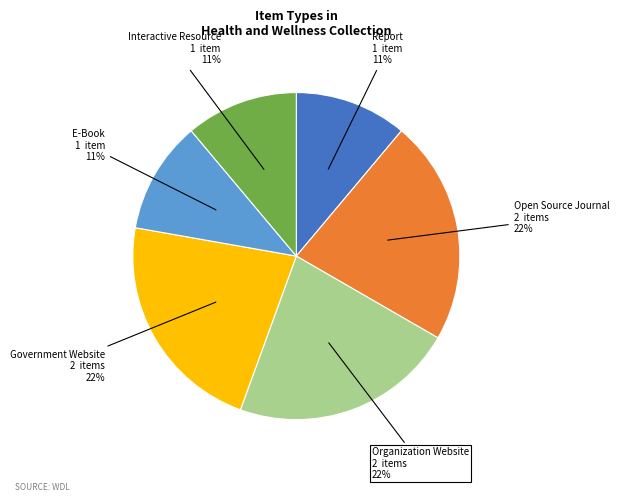

Is there a majority slice in this chart?

No